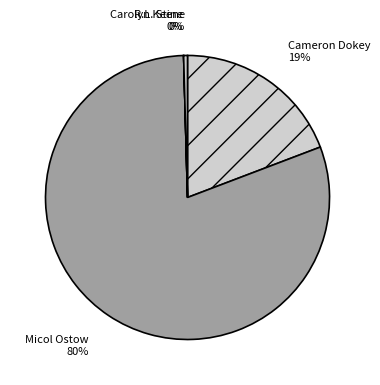

Does any single category account for the majority?

Yes